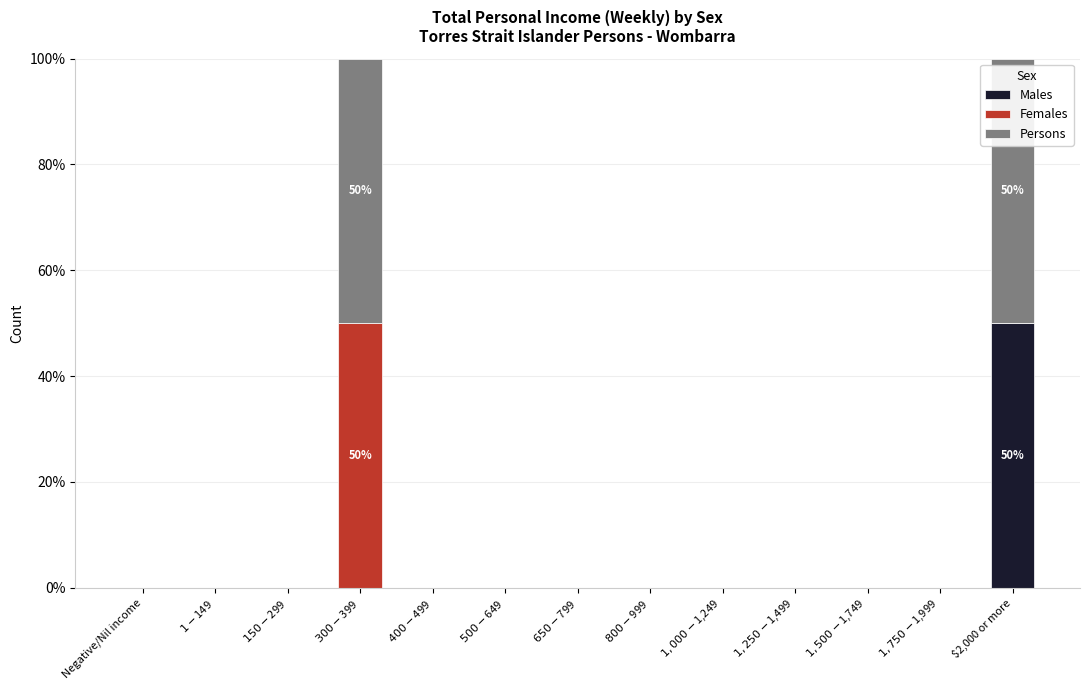

At which label does Males reach its peak?

$2,000 or more